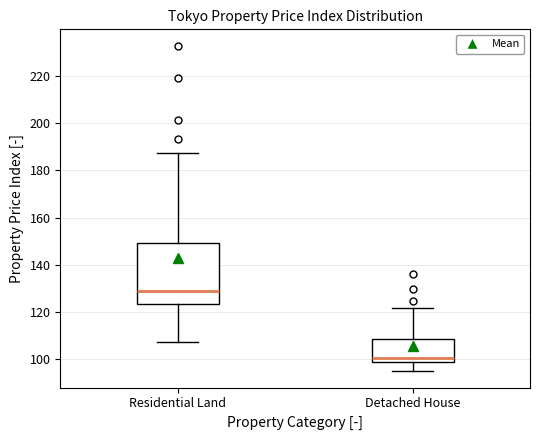

Reading left to right, read every box against the y-axis: the position of its median line, the range the box covers, and the ends of its whiskers. The values are not printed on the chart, so give them approximately, as read against the axis.

Residential Land: median 128, box 124 to 150, whiskers 108 to 188
Detached House: median 100, box 98 to 108, whiskers 94 to 122